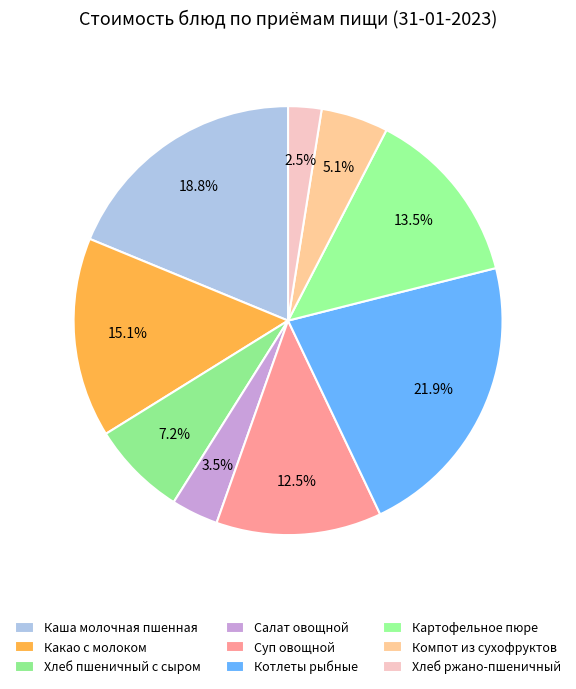

Count the number of slices in the pie.

9